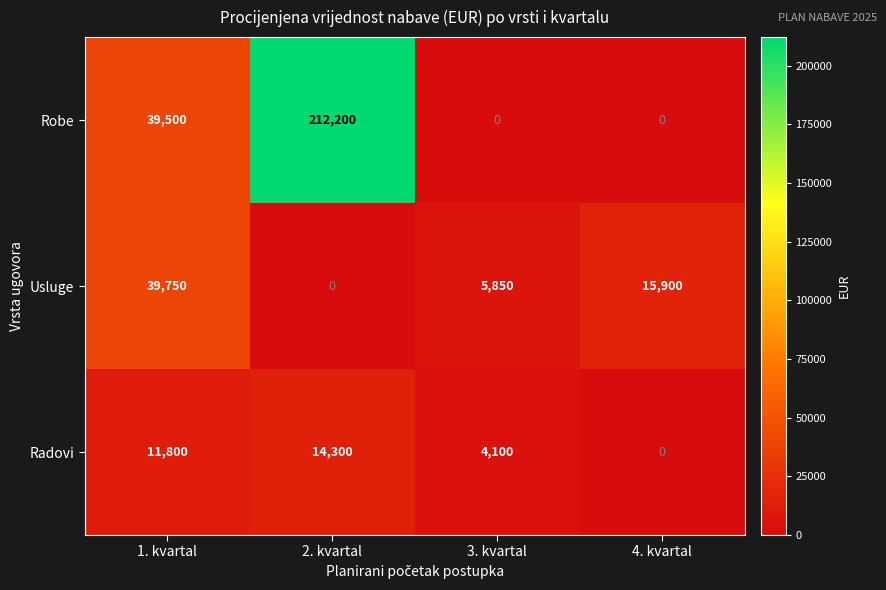

How many series are shown in this chart?

3